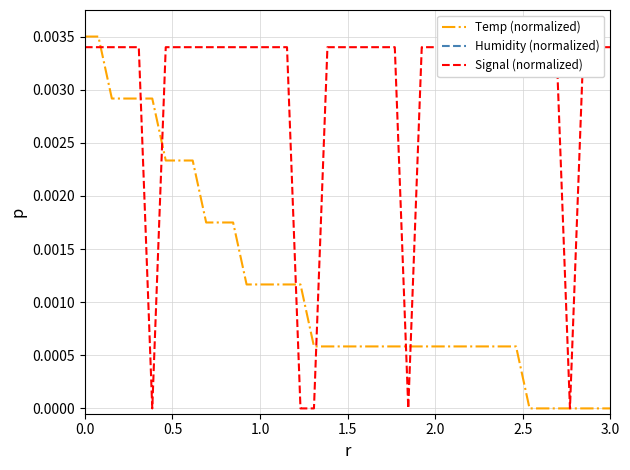

Is this an area chart (filled region under the line)?

No